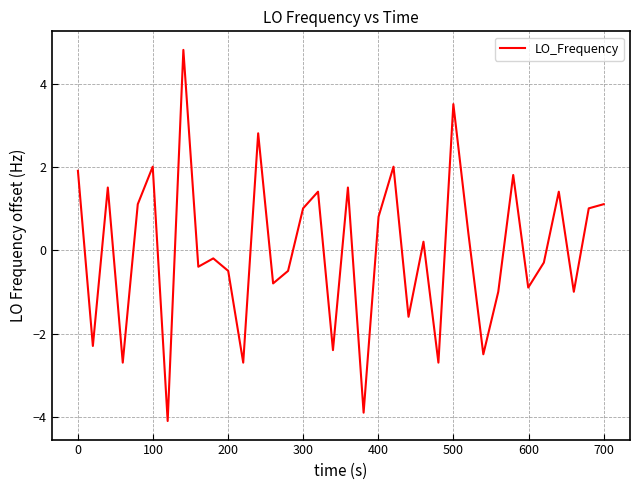

What is the maximum value shown in the chart?

4.8